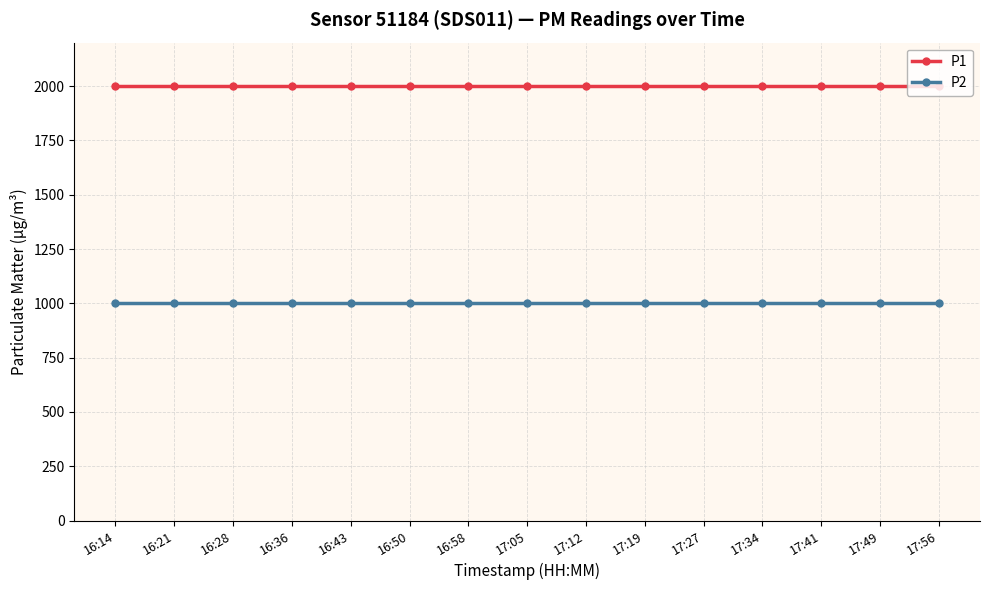

How many lines are shown in the chart?

2